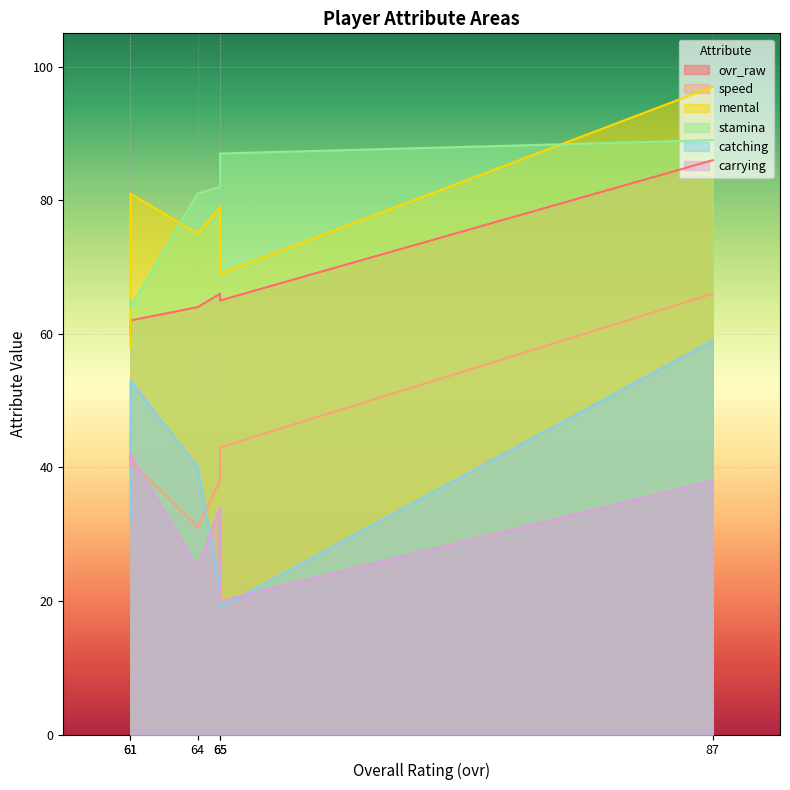

Which series has the widest spread of values?

catching